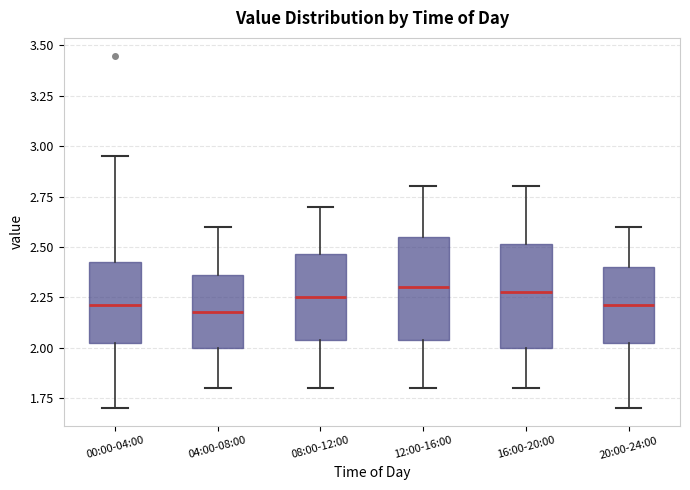

Reading left to right, transcribe this box plot: for each box, give where its median line is, the range the box spans, and where its two whiskers end, as read against the y-axis. The values are not printed on the chart, so give them approximately, as read against the axis.

00:00-04:00: median 2.20, box 2.00 to 2.45, whiskers 1.70 to 2.95
04:00-08:00: median 2.20, box 2.00 to 2.35, whiskers 1.80 to 2.60
08:00-12:00: median 2.25, box 2.05 to 2.45, whiskers 1.80 to 2.70
12:00-16:00: median 2.30, box 2.05 to 2.55, whiskers 1.80 to 2.80
16:00-20:00: median 2.30, box 2.00 to 2.50, whiskers 1.80 to 2.80
20:00-24:00: median 2.20, box 2.00 to 2.40, whiskers 1.70 to 2.60